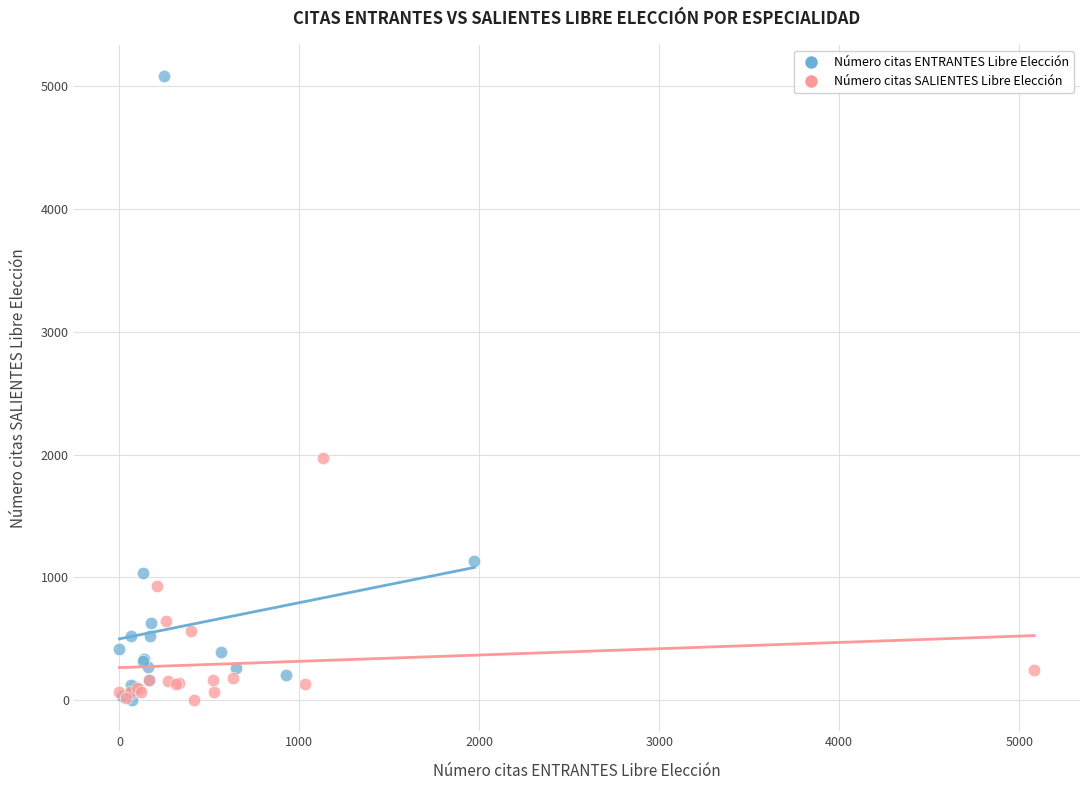

Which series reaches the maximum Y coordinate?

Número citas ENTRANTES Libre Elección